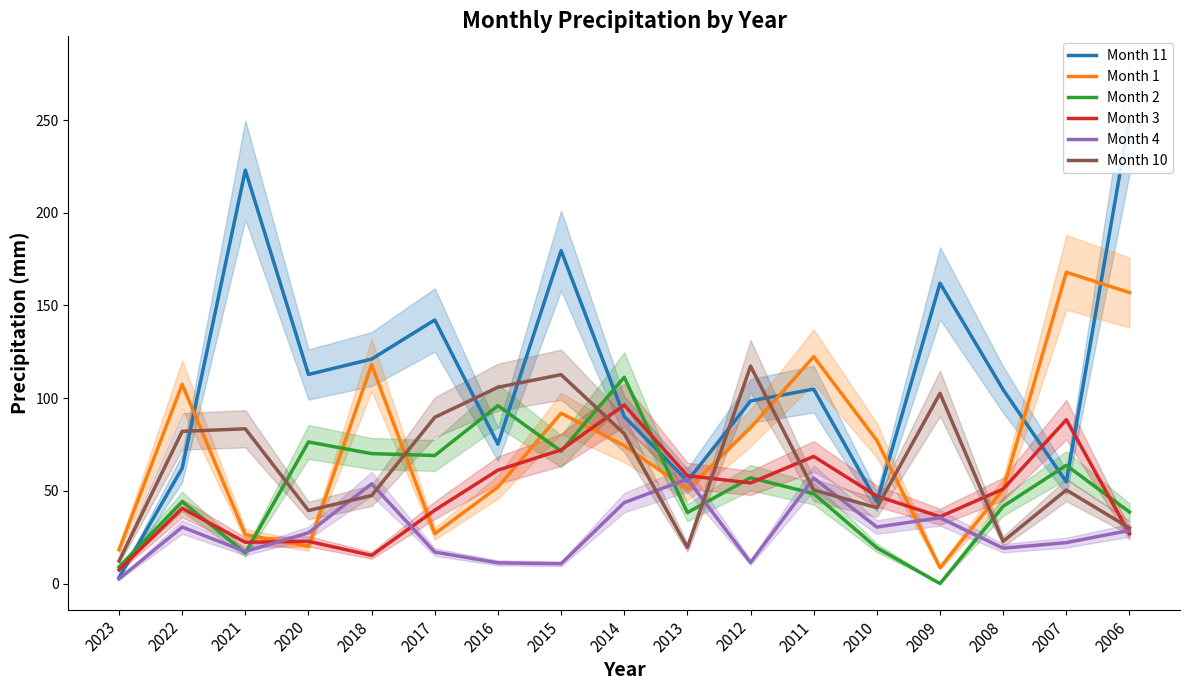

What is the average value of the Month 2 series?

51.2